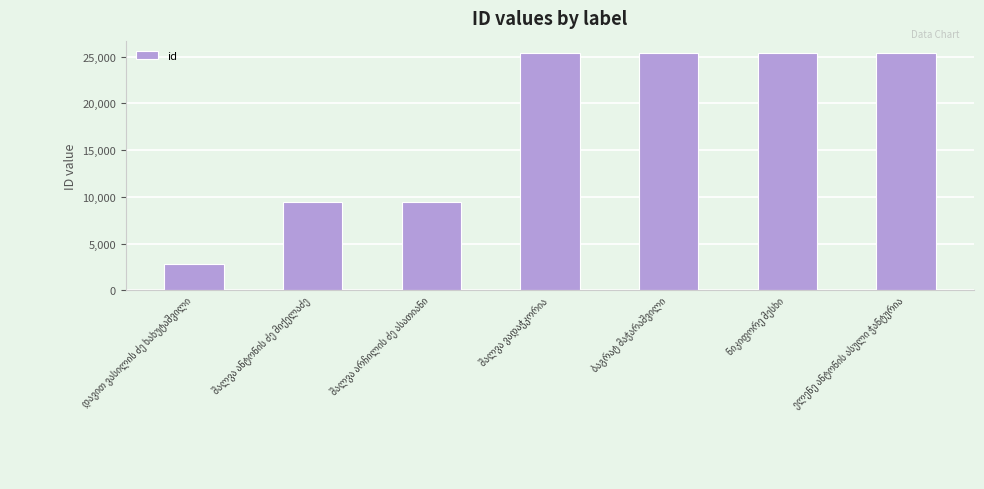

What is the value of the 7th bar from the left?

25451